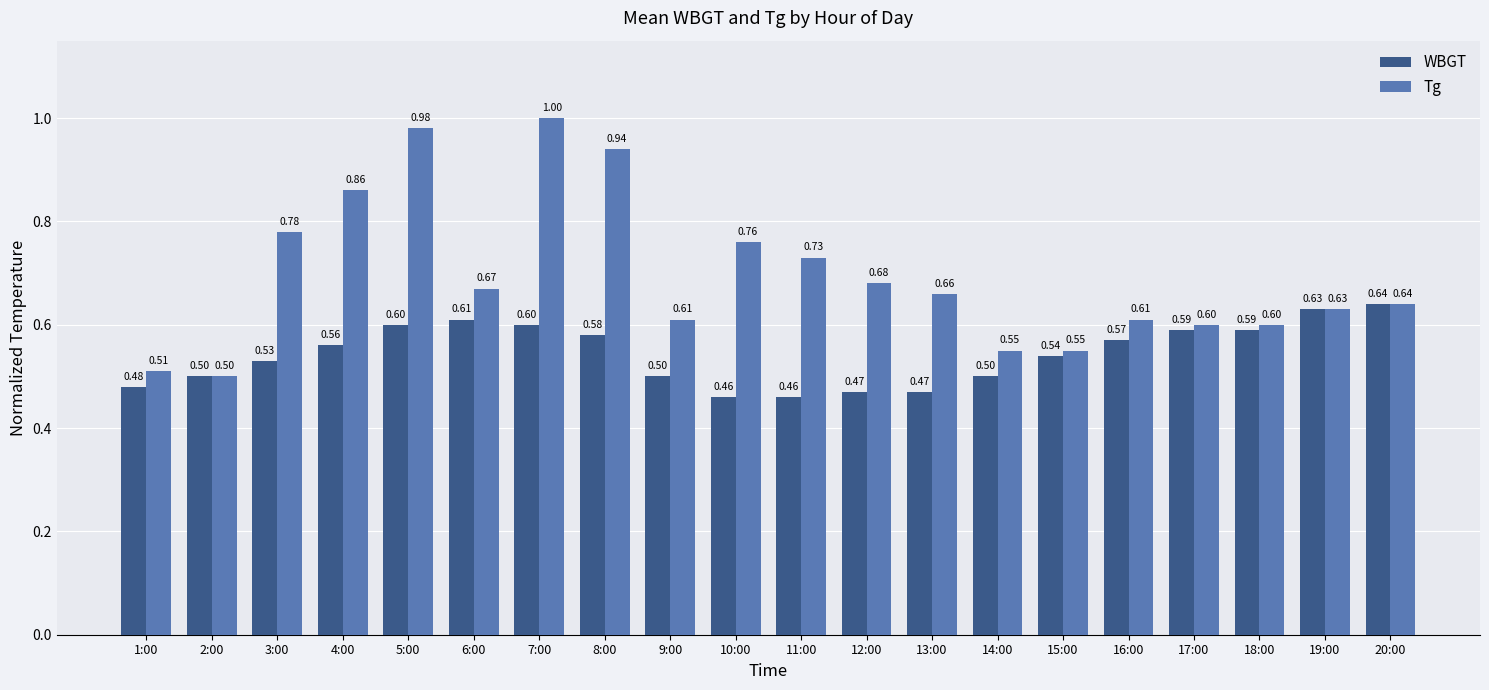

List the series in order of their overall mean, highest first.

Tg, WBGT